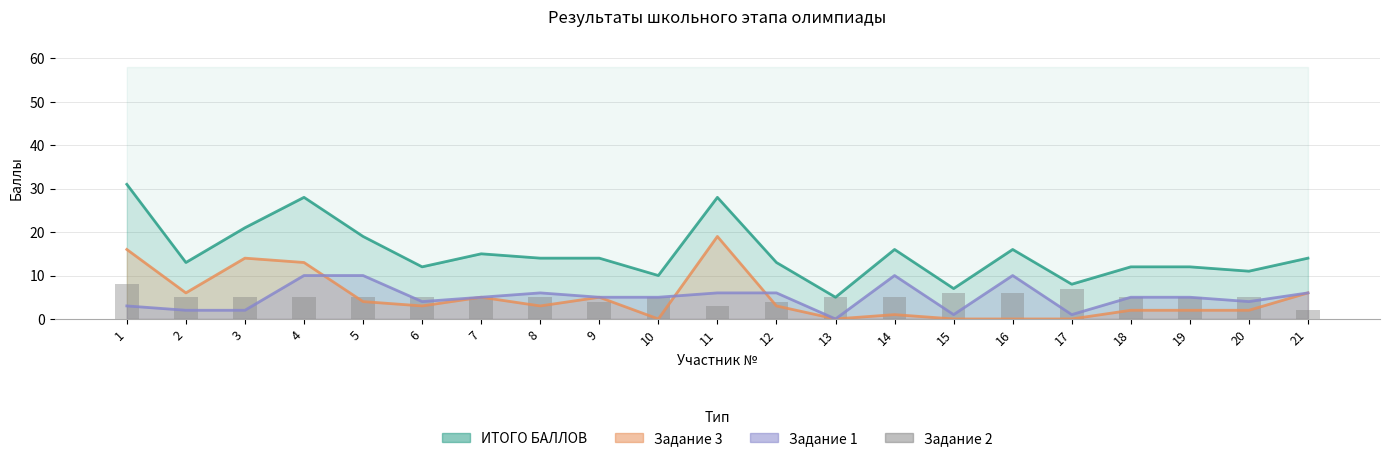

How many values are below 5?

4